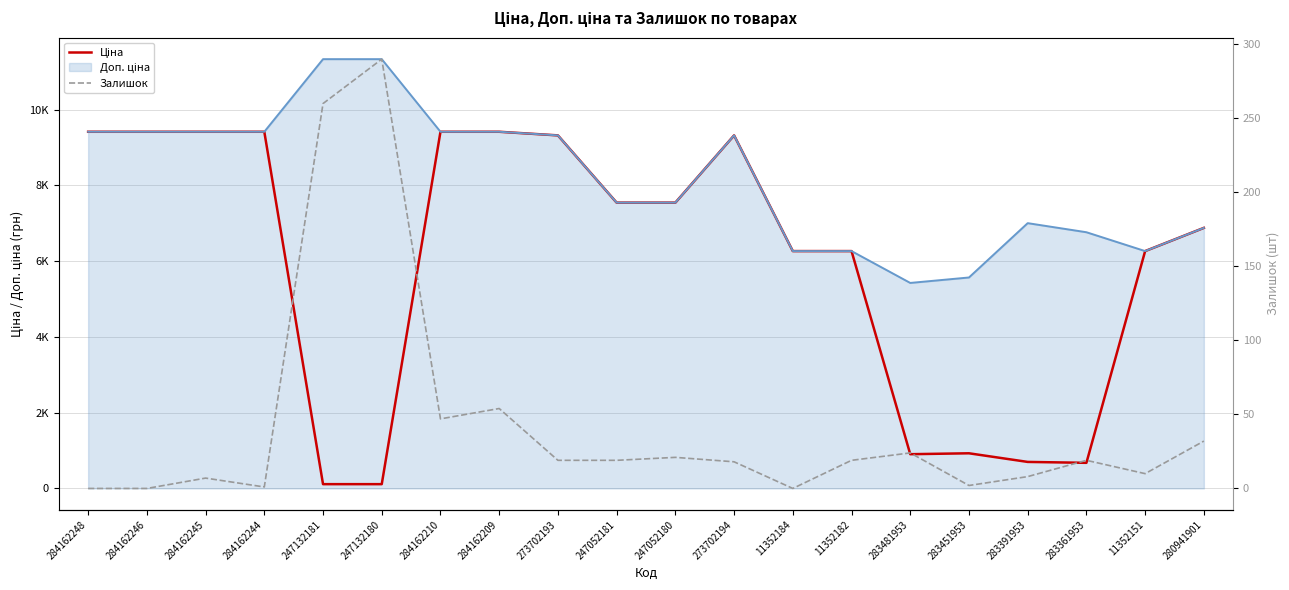

List the series in order of their overall mean, highest first.

Ціна, Залишок